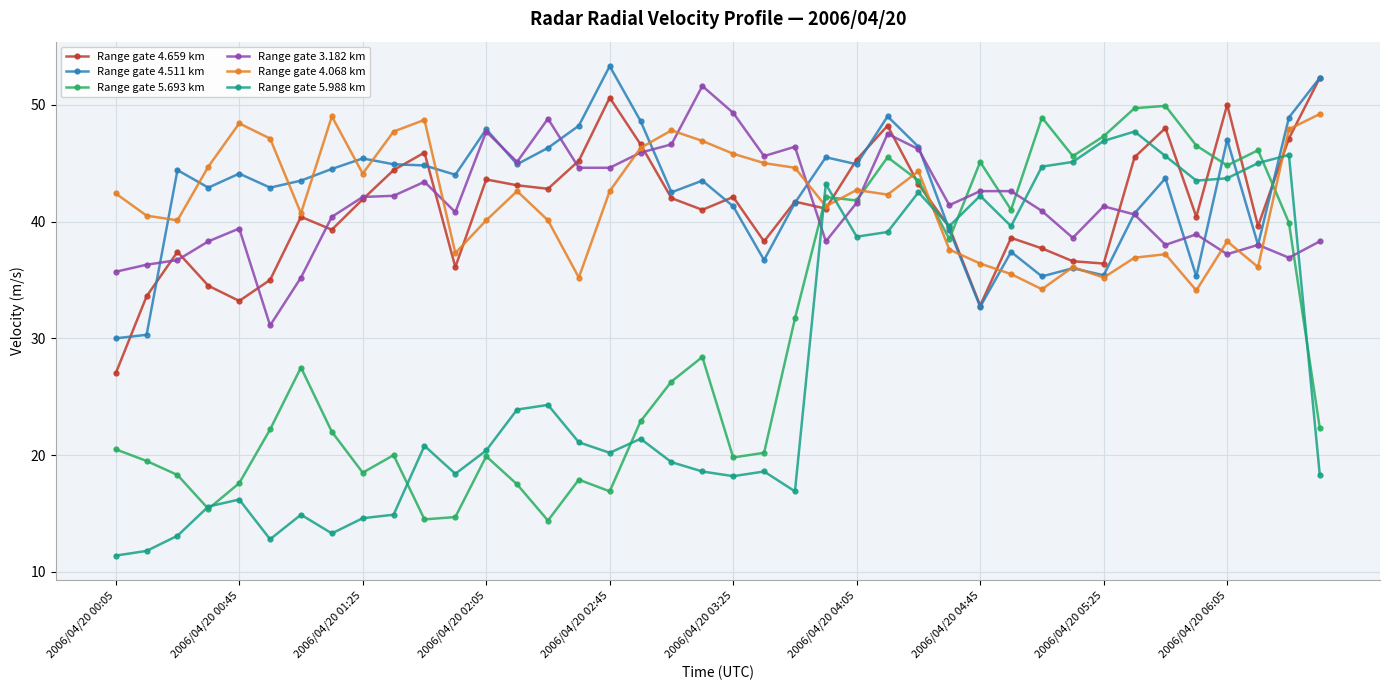

After their last crossing, which series has the higher values: Range gate 3.182 km or Range gate 4.659 km?

Range gate 4.659 km